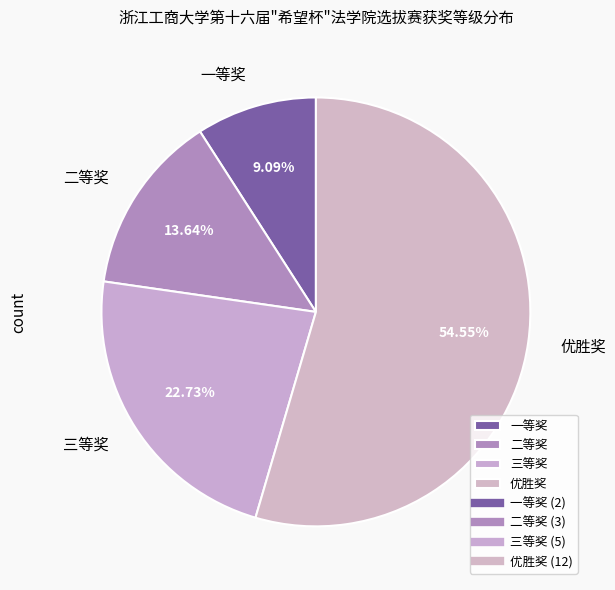

The 三等奖 slice represents 36% of the pie. True or false?

False